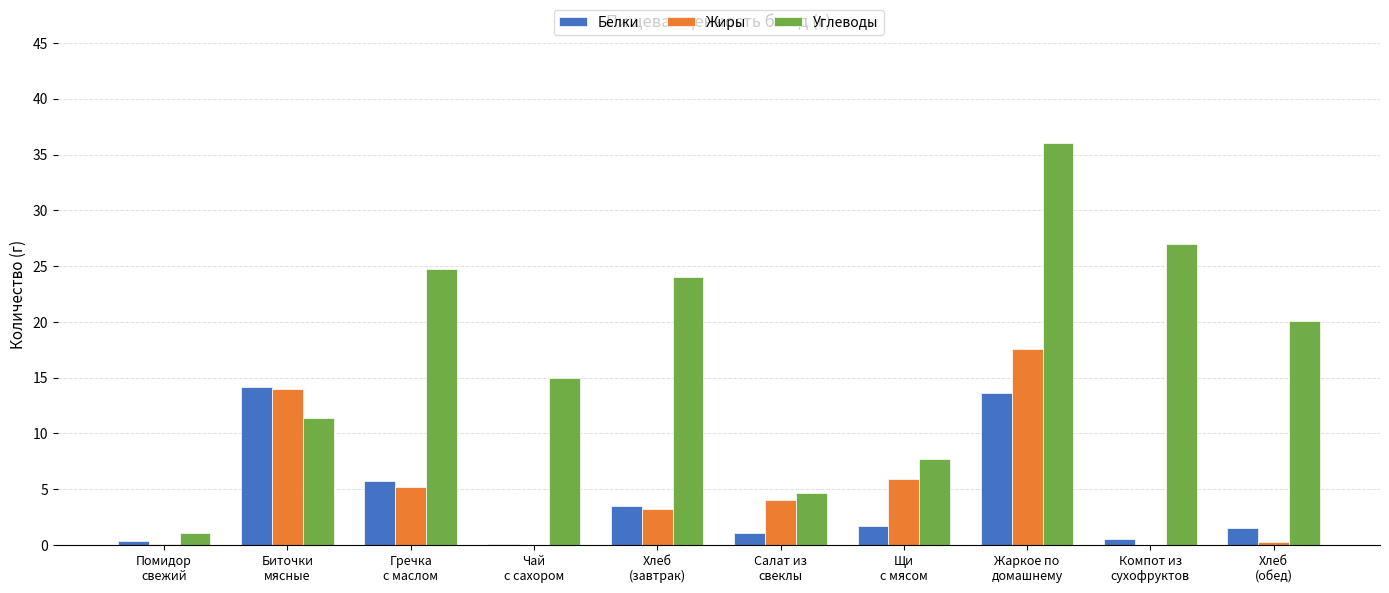

Which series has the largest total across all categories?

Углеводы